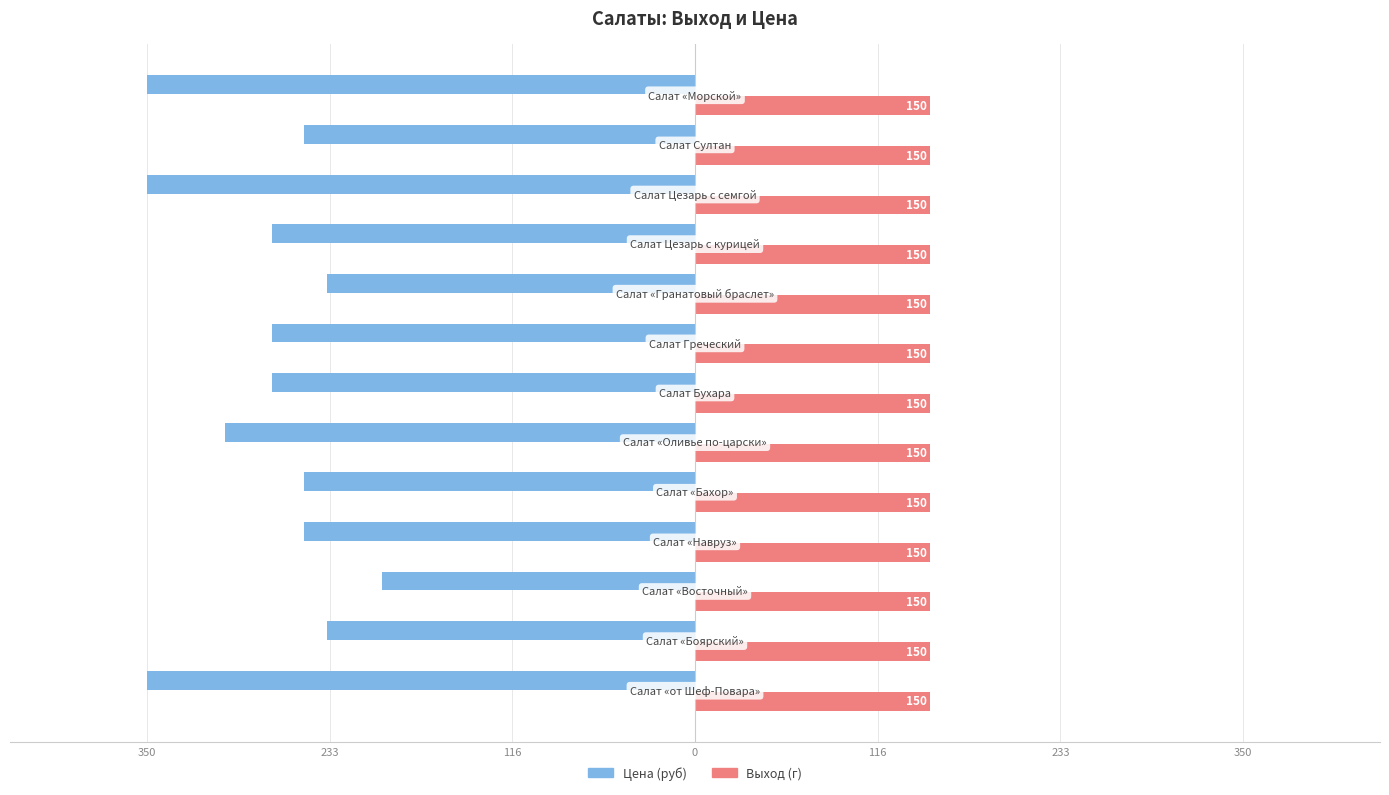

What are all the series names shown in the legend?

Цена (руб), Выход (г)